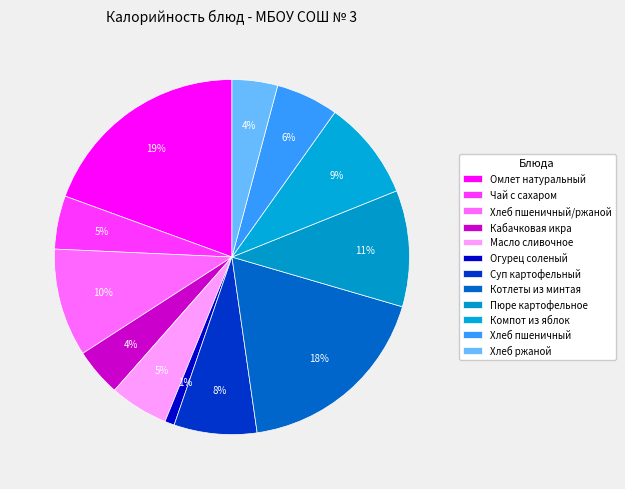

How many slices are in this pie chart?

12